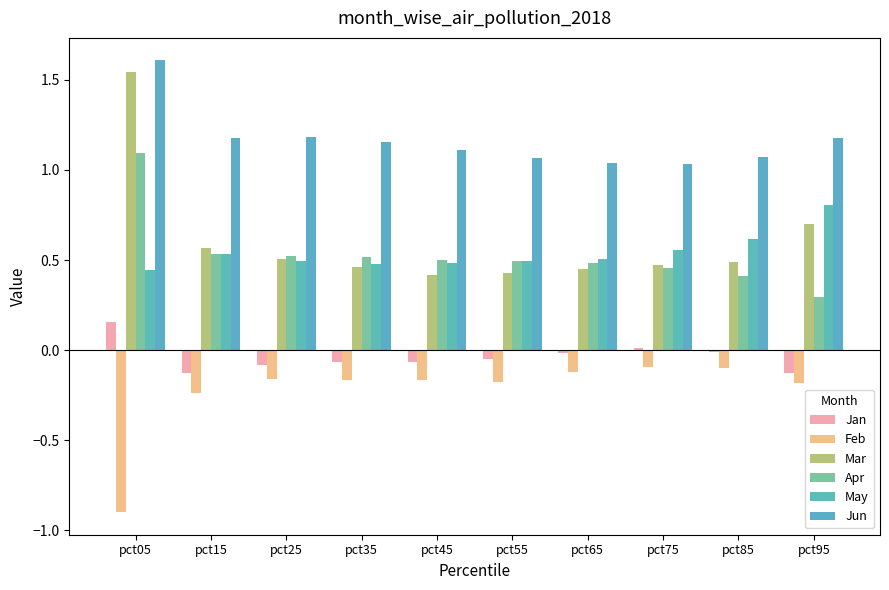

Reading left to right, what are all the values shown in this chart?

Jan: pct05=0.2	pct15=-0.1	pct25=-0.1	pct35=-0.1	pct45=-0.1	pct55=-0.0	pct65=-0.0	pct75=0.0	pct85=-0.0	pct95=-0.1
Feb: pct05=-0.9	pct15=-0.2	pct25=-0.2	pct35=-0.2	pct45=-0.2	pct55=-0.2	pct65=-0.1	pct75=-0.1	pct85=-0.1	pct95=-0.2
Mar: pct05=1.5	pct15=0.6	pct25=0.5	pct35=0.5	pct45=0.4	pct55=0.4	pct65=0.5	pct75=0.5	pct85=0.5	pct95=0.7
Apr: pct05=1.1	pct15=0.5	pct25=0.5	pct35=0.5	pct45=0.5	pct55=0.5	pct65=0.5	pct75=0.5	pct85=0.4	pct95=0.3
May: pct05=0.4	pct15=0.5	pct25=0.5	pct35=0.5	pct45=0.5	pct55=0.5	pct65=0.5	pct75=0.6	pct85=0.6	pct95=0.8
Jun: pct05=1.6	pct15=1.2	pct25=1.2	pct35=1.2	pct45=1.1	pct55=1.1	pct65=1.0	pct75=1.0	pct85=1.1	pct95=1.2